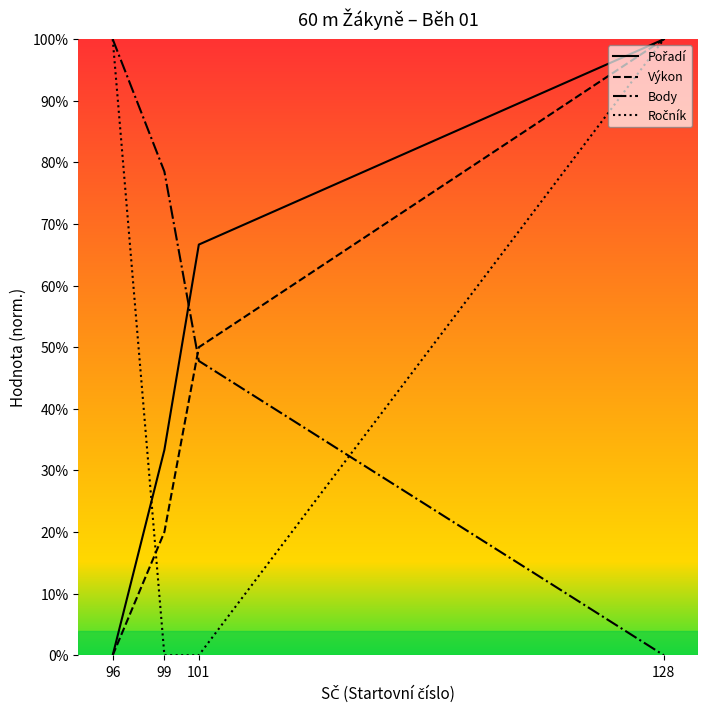

Reading left to right, transcribe all the data shown in this chart.

Pořadí: 0.0	0.3	0.7	1.0
Výkon: 0.0	0.2	0.5	1.0
Body: 1.0	0.8	0.5	0.0
Ročník: 1.0	0.0	0.0	1.0